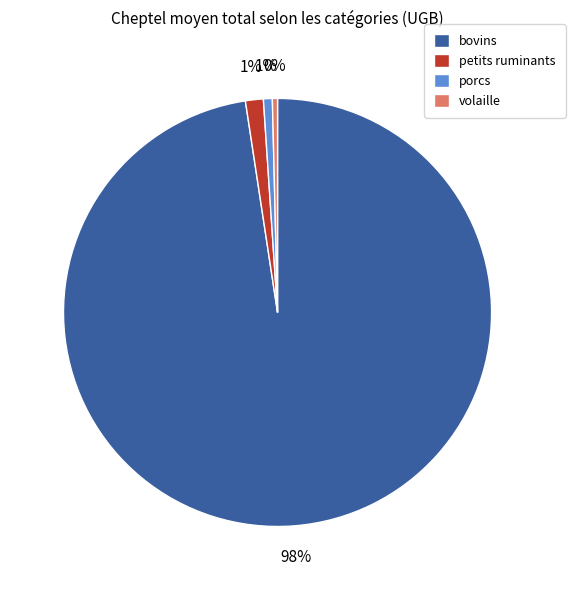

To the nearest percent, what is the difference between the petits ruminants and volaille slice percentages?

1%